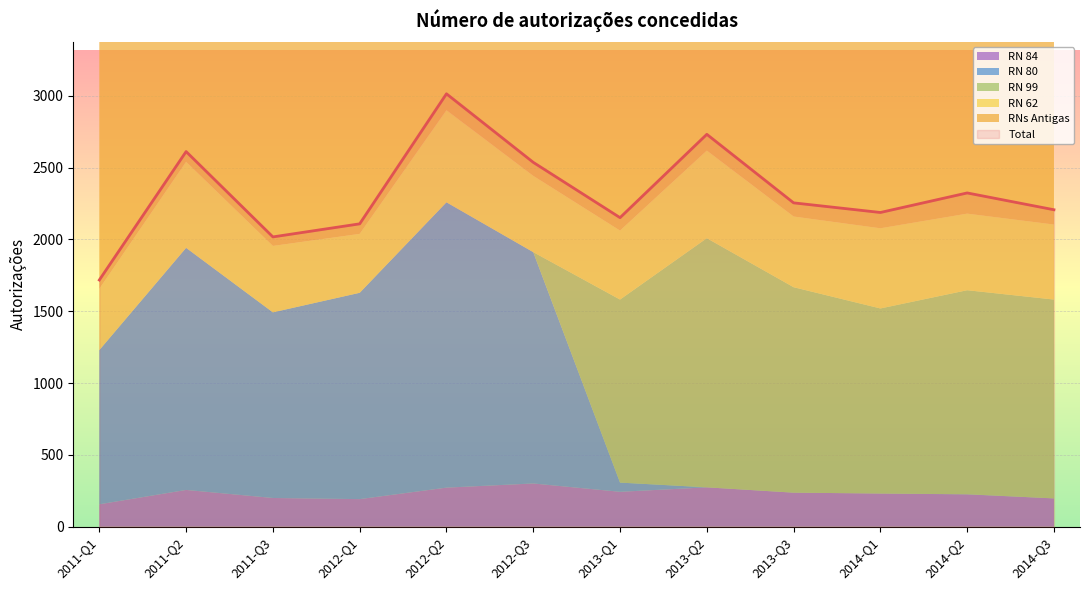

What are all the series names shown in the legend?

Total, RNs Antigas, RN 62, RN 99, RN 80, RN 84